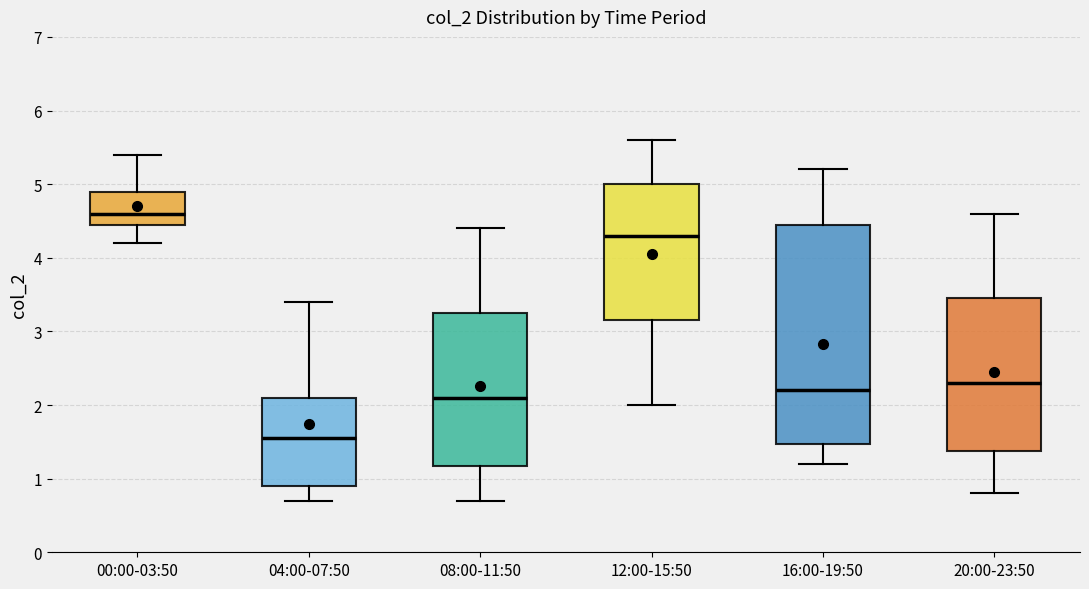

Reading left to right, transcribe this box plot: for each box, give where its median line is, the range the box spans, and where its two whiskers end, as read against the y-axis. The values are not printed on the chart, so give them approximately, as read against the axis.

00:00-03:50: median 4.6, box 4.5 to 4.9, whiskers 4.2 to 5.4
04:00-07:50: median 1.6, box 0.9 to 2.1, whiskers 0.7 to 3.4
08:00-11:50: median 2.1, box 1.2 to 3.3, whiskers 0.7 to 4.4
12:00-15:50: median 4.3, box 3.2 to 5.0, whiskers 2.0 to 5.6
16:00-19:50: median 2.2, box 1.5 to 4.5, whiskers 1.2 to 5.2
20:00-23:50: median 2.3, box 1.4 to 3.5, whiskers 0.8 to 4.6